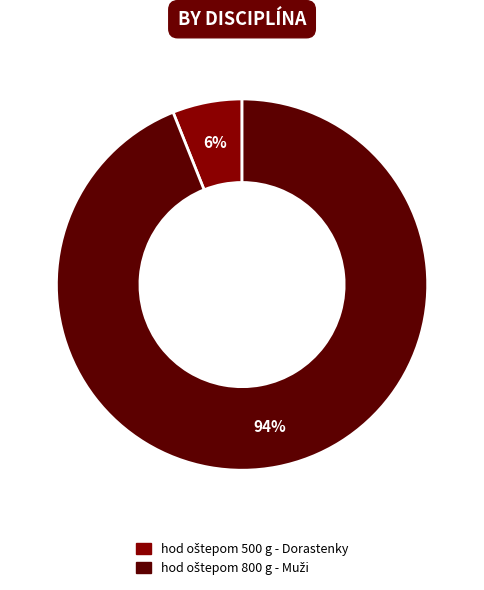

To the nearest percent, what is the average slice percentage?

50%